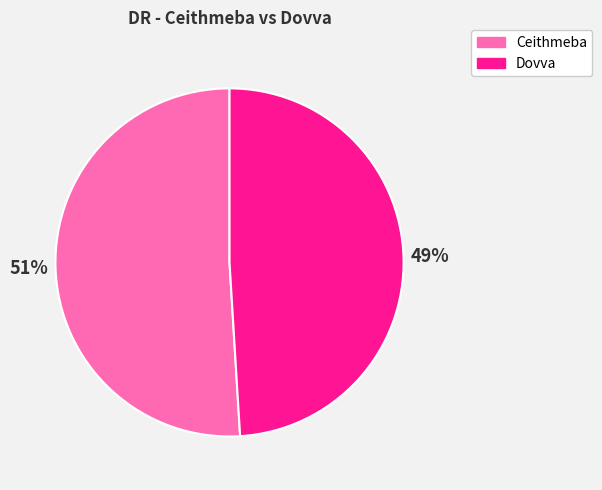

Do Dovva and Ceithmeba together represent more than half of the pie?

Yes